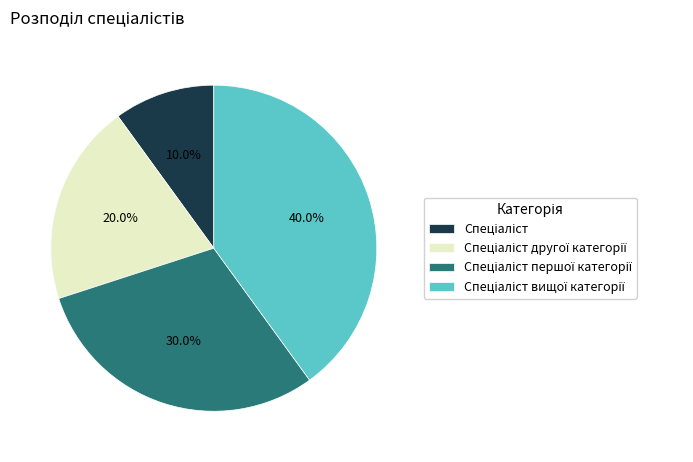

Is there any slice that represents more than half of the pie?

No